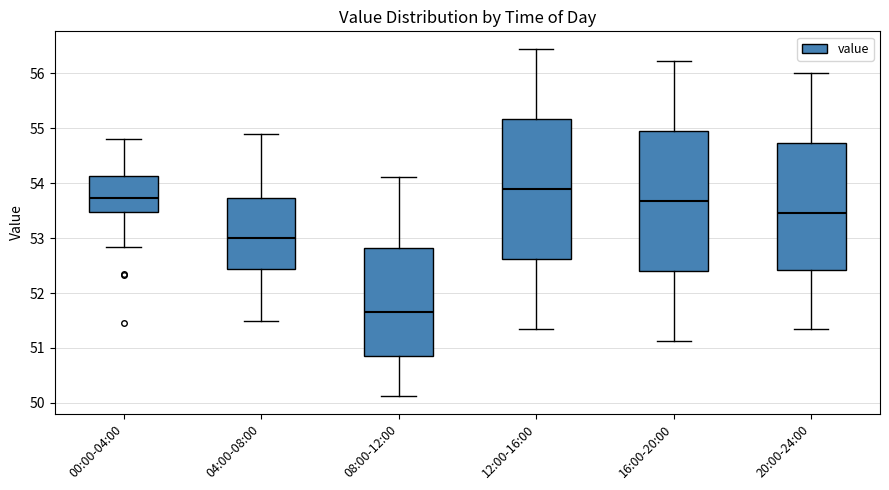

Reading left to right, transcribe this box plot: for each box, give where its median line is, the range the box spans, and where its two whiskers end, as read against the y-axis. The values are not printed on the chart, so give them approximately, as read against the axis.

00:00-04:00: median 53.7, box 53.5 to 54.1, whiskers 52.8 to 54.8
04:00-08:00: median 53.0, box 52.4 to 53.7, whiskers 51.5 to 54.9
08:00-12:00: median 51.7, box 50.9 to 52.8, whiskers 50.1 to 54.1
12:00-16:00: median 53.9, box 52.6 to 55.2, whiskers 51.3 to 56.5
16:00-20:00: median 53.7, box 52.4 to 54.9, whiskers 51.1 to 56.2
20:00-24:00: median 53.5, box 52.4 to 54.7, whiskers 51.3 to 56.0